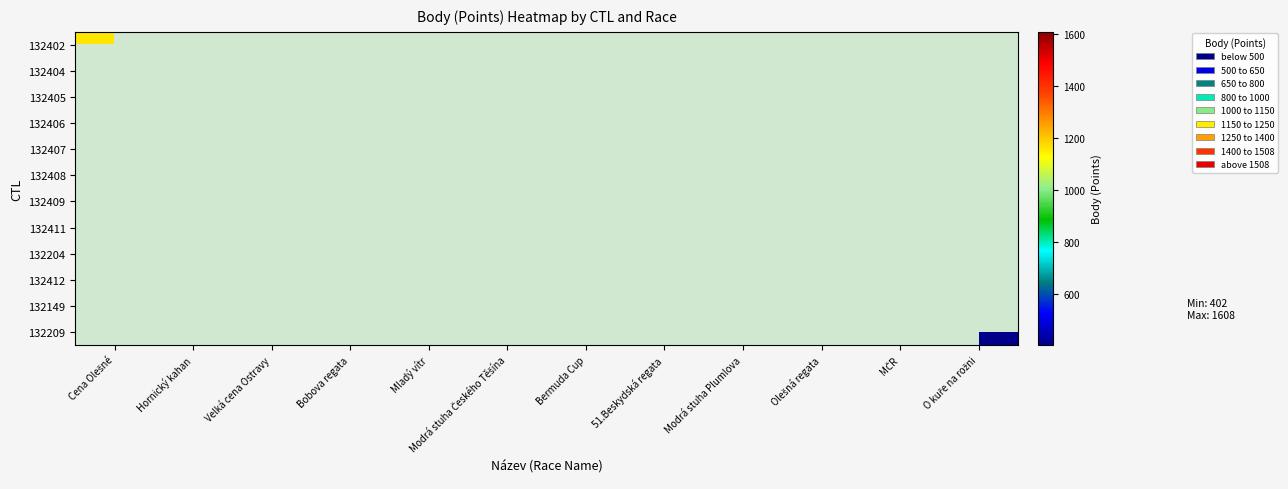

Which category has the highest value across all series?

Modrá stuha Českého Těšína